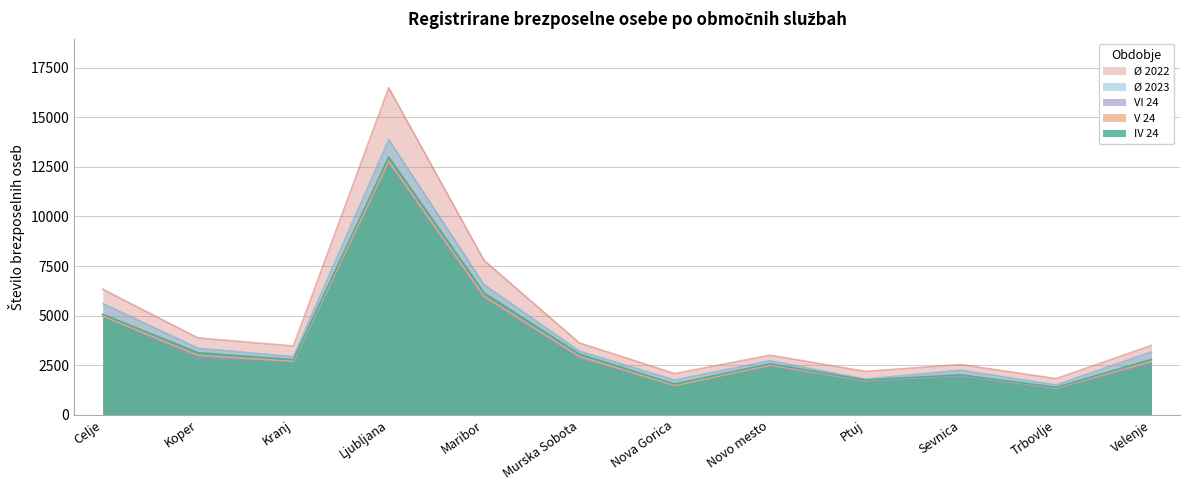

What value does the Ø 2022 series have at Novo mesto?

3001.8